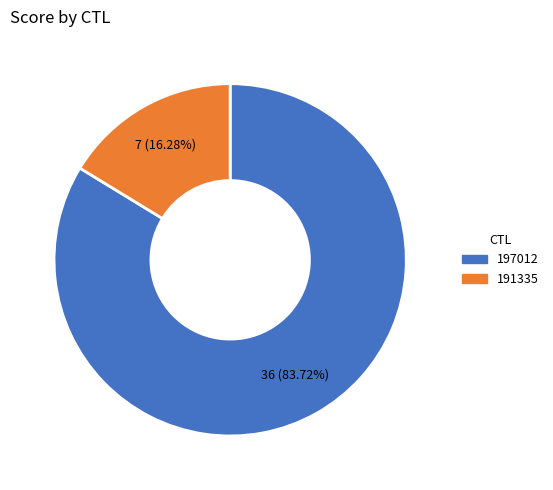

What is the majority slice?

197012